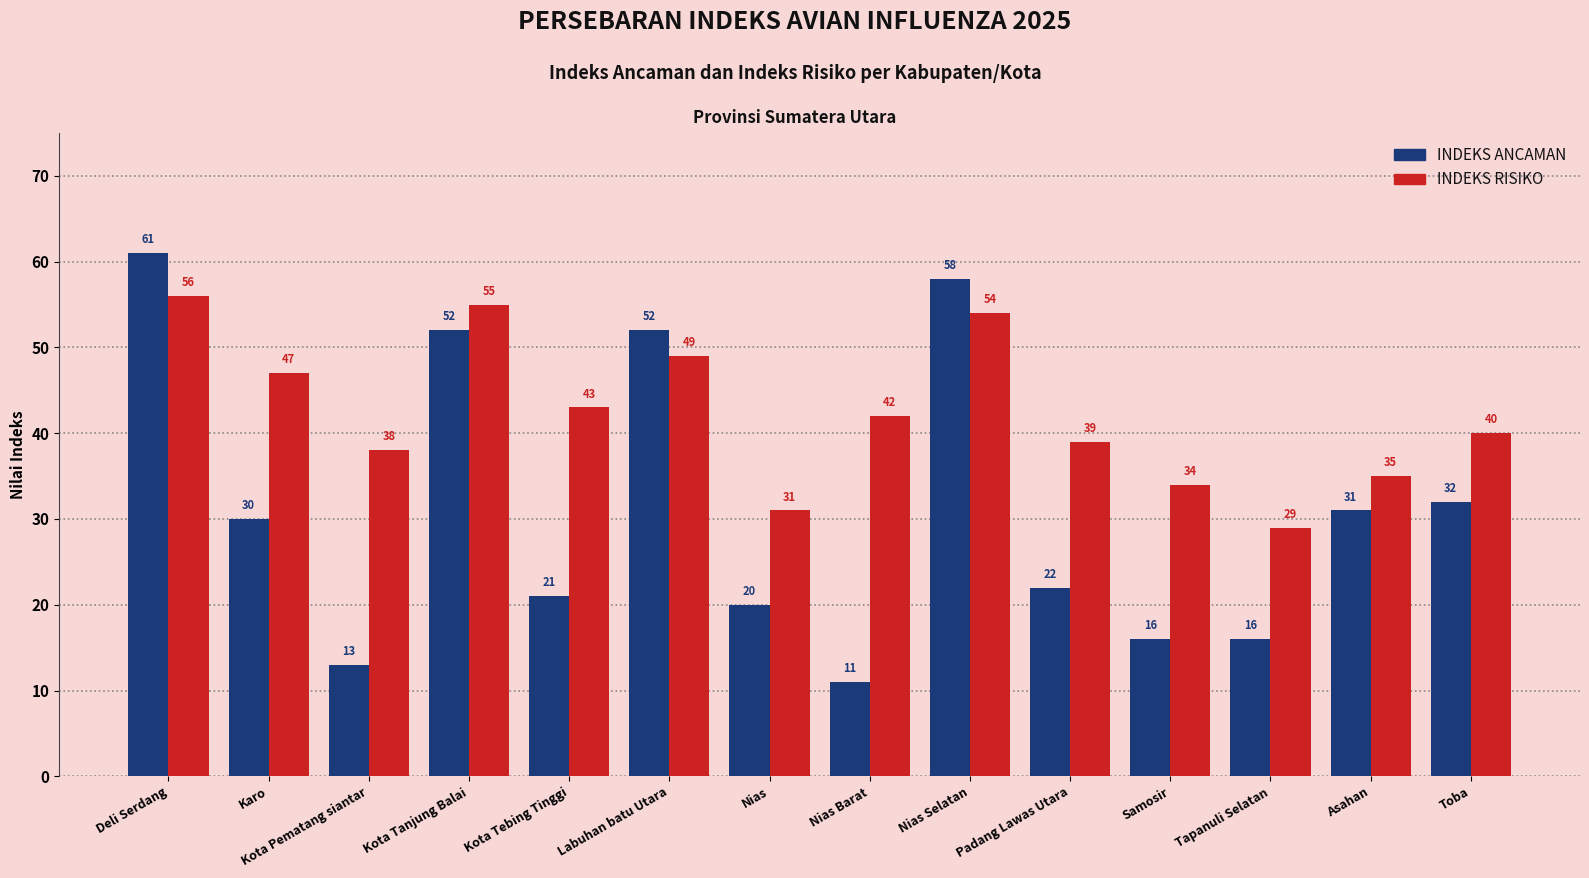

How many values in the INDEKS RISIKO series are below 42?

7